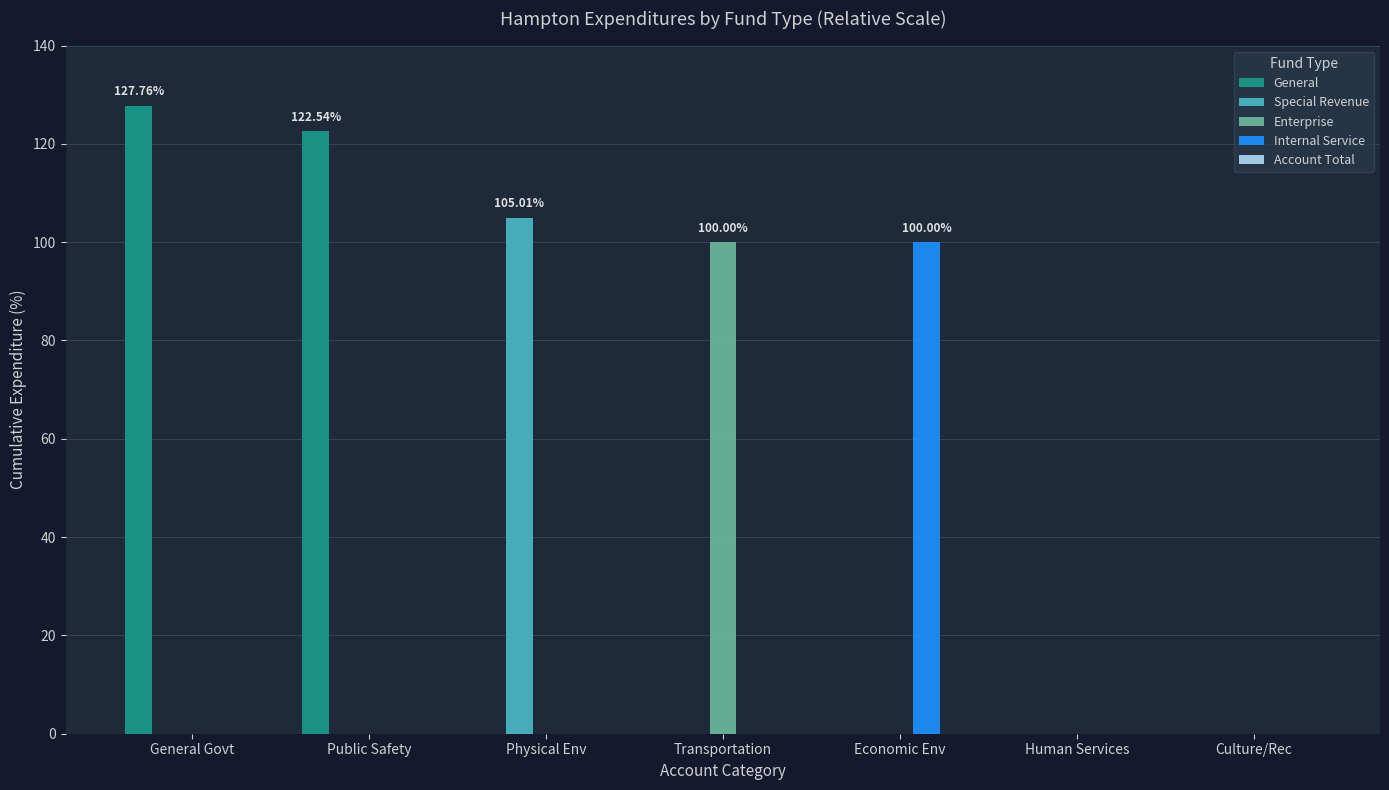

How many data points does each series have?

7